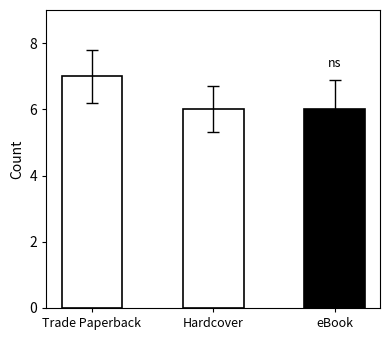

What is the label of the 1st bar from the left?

Trade Paperback